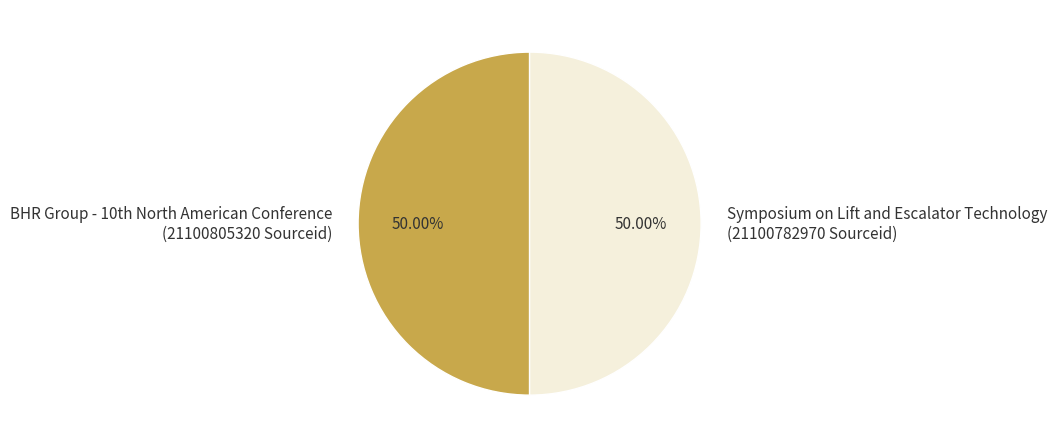

Count the number of slices in the pie.

2